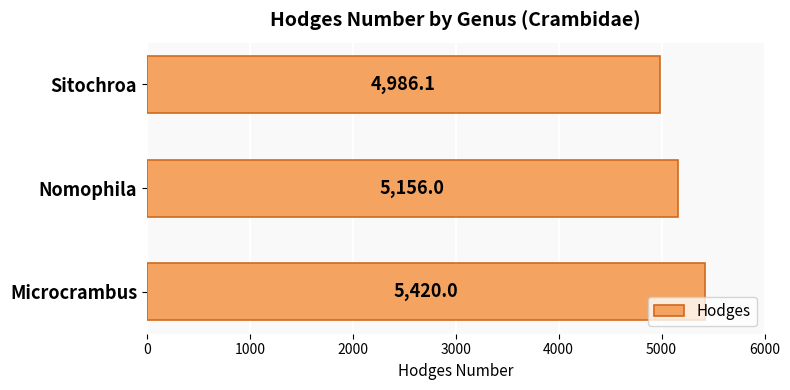

Where is the data nearest to the value 5203?

Nomophila